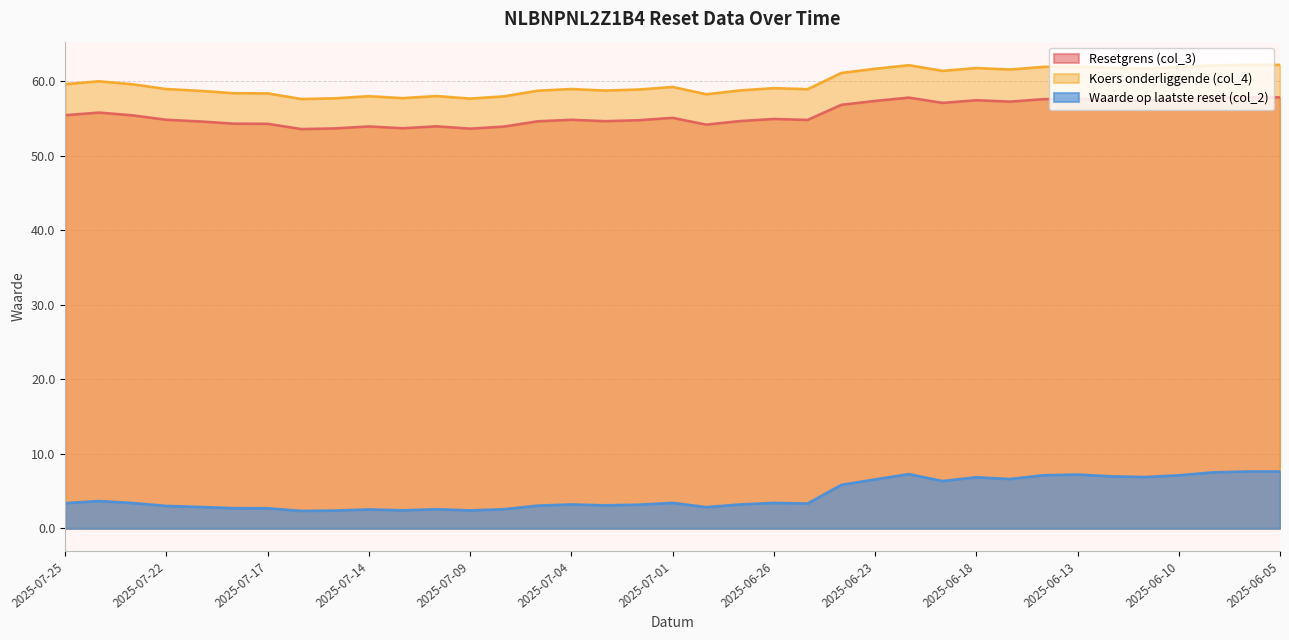

The Resetgrens (col_3) series shows 54.8 at 2025-07-22. True or false?

True